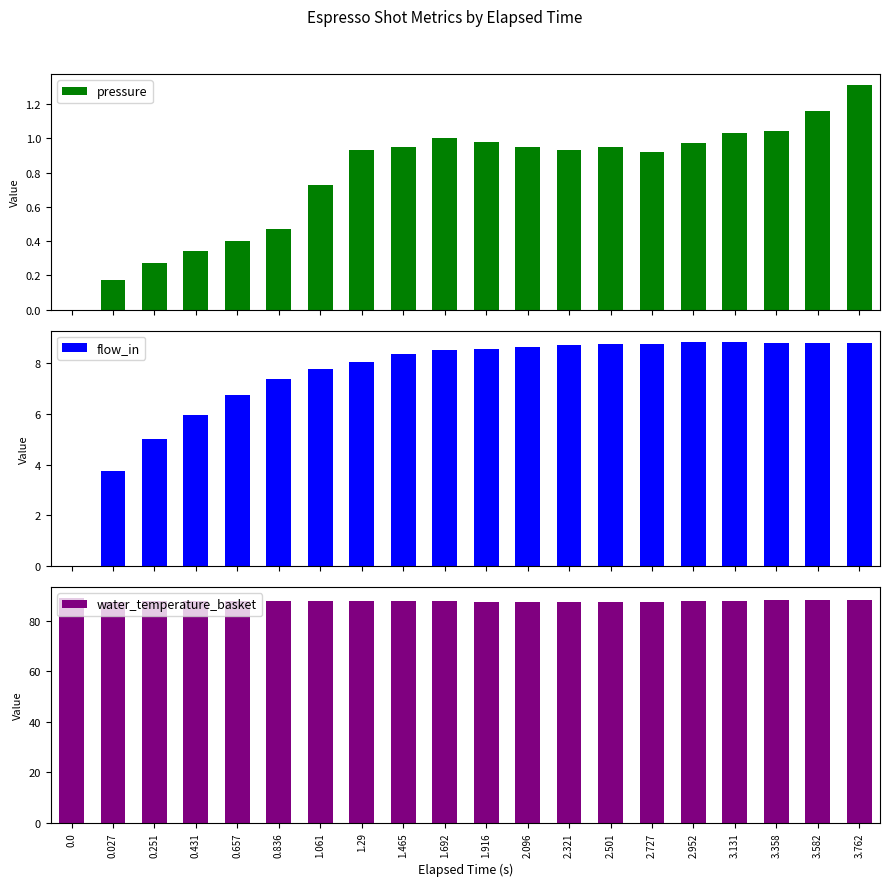

Reading left to right, list all the values displayed in this chart.

pressure: 0.0	0.2	0.3	0.3	0.4	0.5	0.7	0.9	0.9	1.0	1.0	0.9	0.9	0.9	0.9	1.0	1.0	1.0	1.2	1.3
flow_in: 0.0	3.8	5.0	6.0	6.7	7.4	7.8	8.0	8.4	8.5	8.6	8.6	8.7	8.8	8.8	8.8	8.8	8.8	8.8	8.8
water_temperature_basket: 89.0	87.5	87.9	87.8	87.9	87.8	87.9	87.9	87.8	87.8	87.7	87.7	87.7	87.7	87.8	87.8	88.0	88.2	88.2	88.2